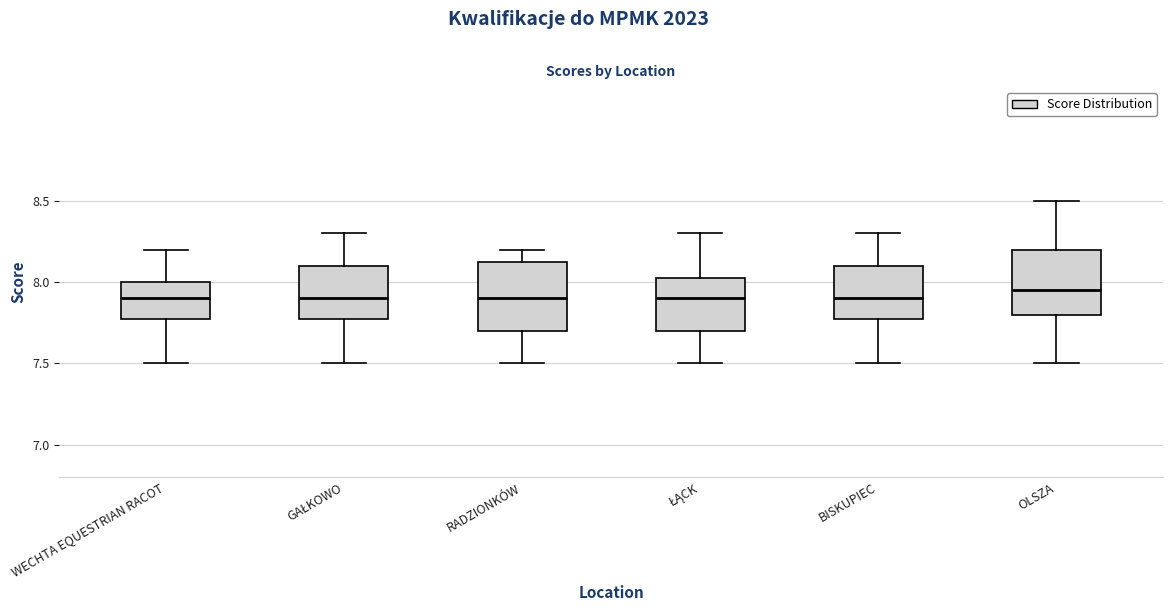

Reading left to right, transcribe this box plot: for each box, give where its median line is, the range the box spans, and where its two whiskers end, as read against the y-axis. The values are not printed on the chart, so give them approximately, as read against the axis.

WECHTA EQUESTRIAN RACOT: median 7.90, box 7.80 to 8.00, whiskers 7.50 to 8.20
GAŁKOWO: median 7.90, box 7.80 to 8.10, whiskers 7.50 to 8.30
RADZIONKÓW: median 7.90, box 7.70 to 8.15, whiskers 7.50 to 8.20
ŁĄCK: median 7.90, box 7.70 to 8.05, whiskers 7.50 to 8.30
BISKUPIEC: median 7.90, box 7.80 to 8.10, whiskers 7.50 to 8.30
OLSZA: median 7.95, box 7.80 to 8.20, whiskers 7.50 to 8.50